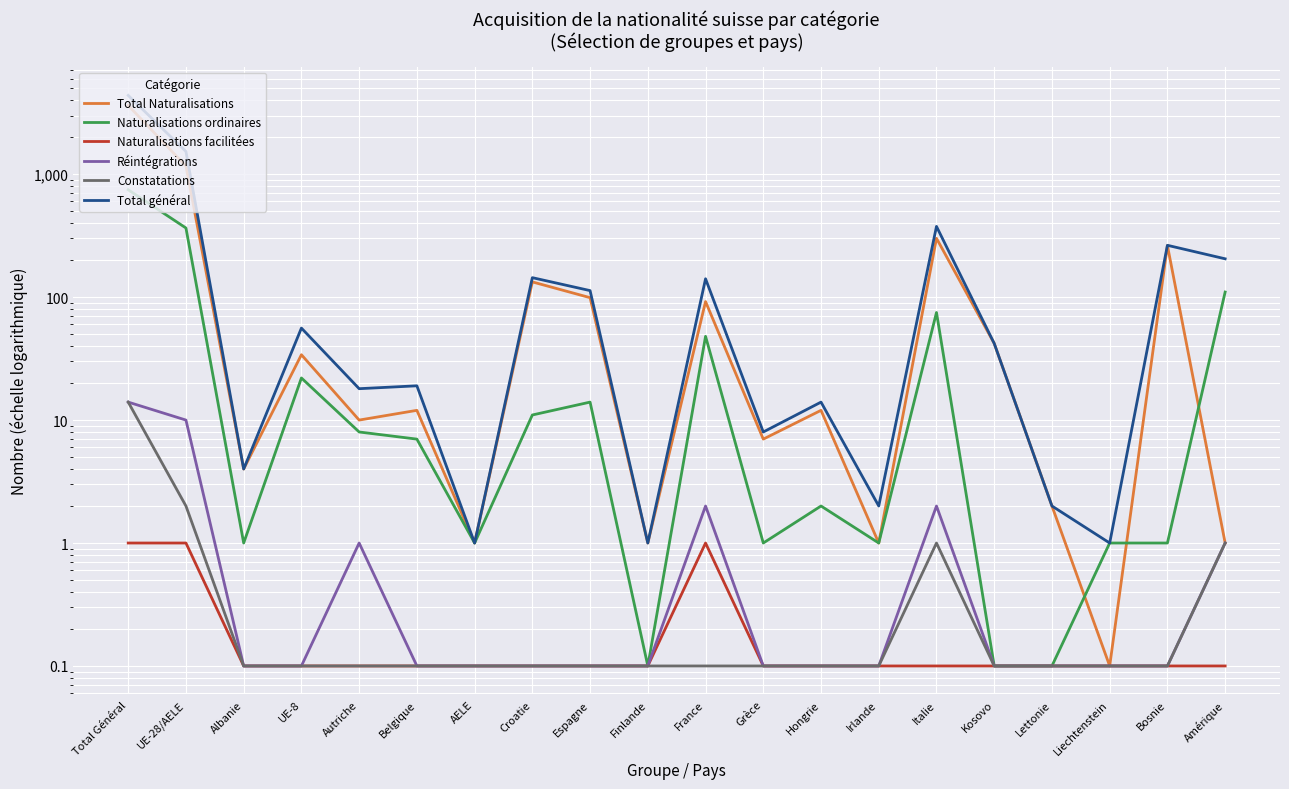

What is the spread (max minus min) of values at Hongrie?

13.9